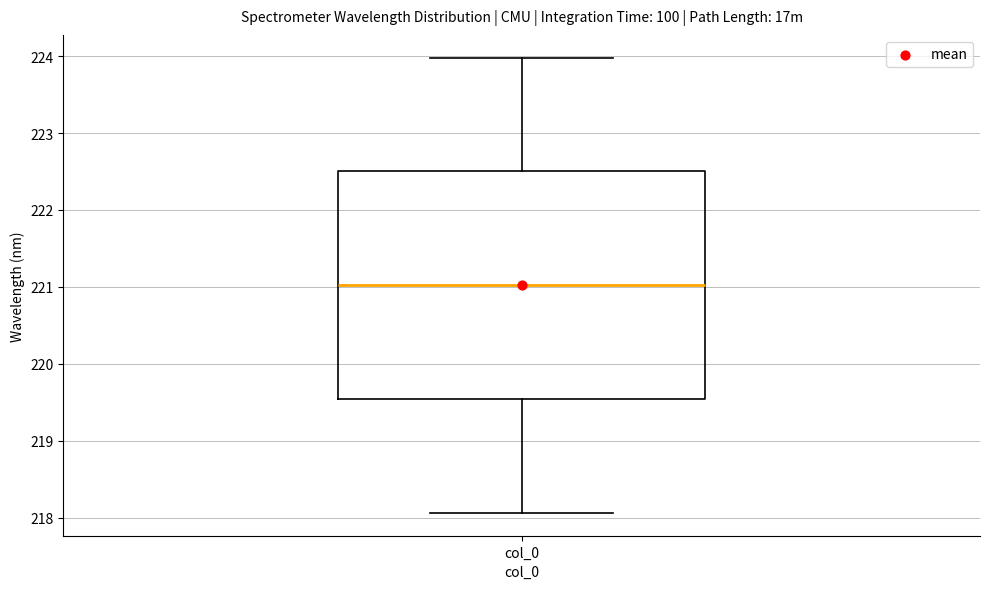

Read this box plot against the y-axis: the position of the median line, the range covered by the box, and the ends of both whiskers. The values are not printed on the chart, so give them approximately, as read against the axis.

median 221.0, box 219.5 to 222.5, whiskers 218.1 to 224.0